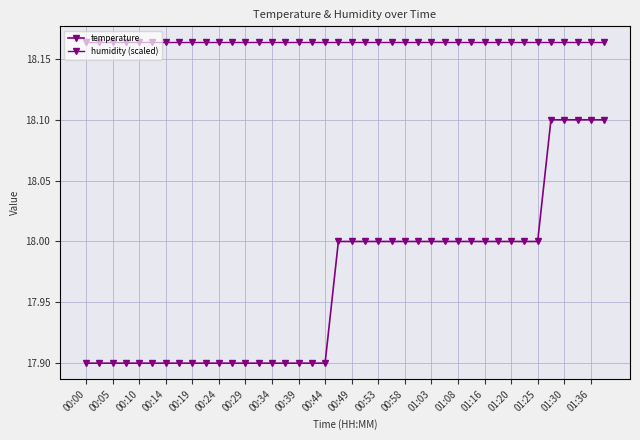

How many lines are shown in the chart?

2